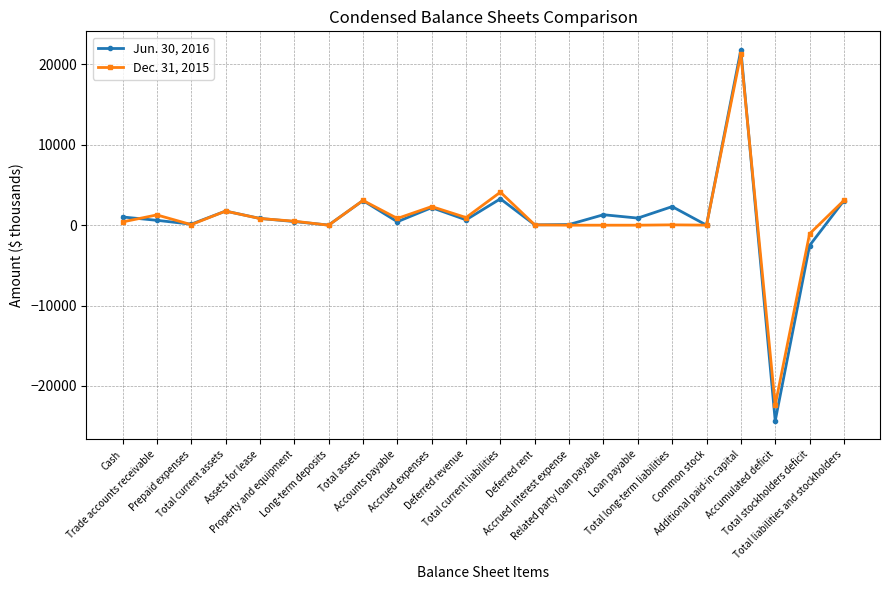

What is the lowest value of the Jun. 30, 2016 series?

-24340